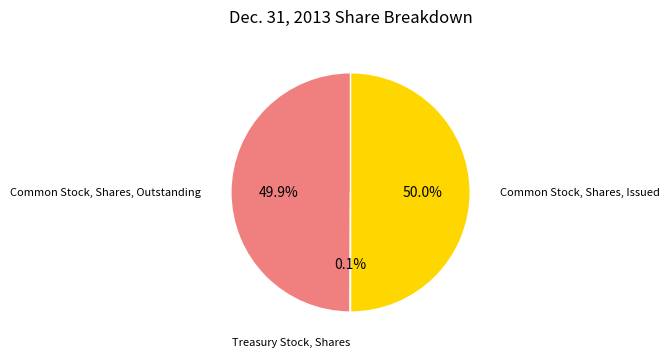

What is the ratio of the value at Common Stock, Shares, Issued to the value at Common Stock, Shares, Outstanding?

1.0